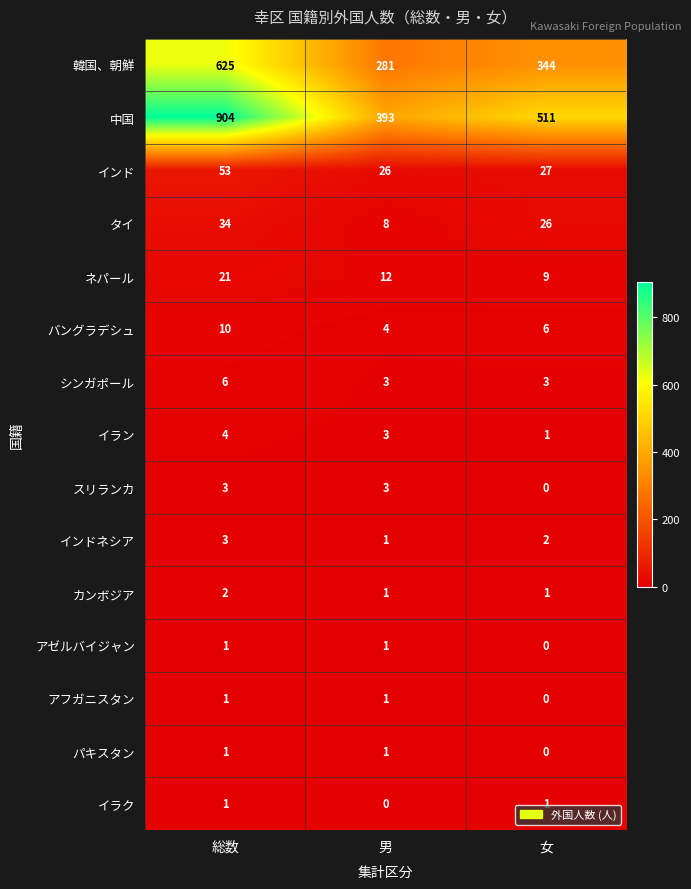

Which series changed the most between 総数 and 女?

中国